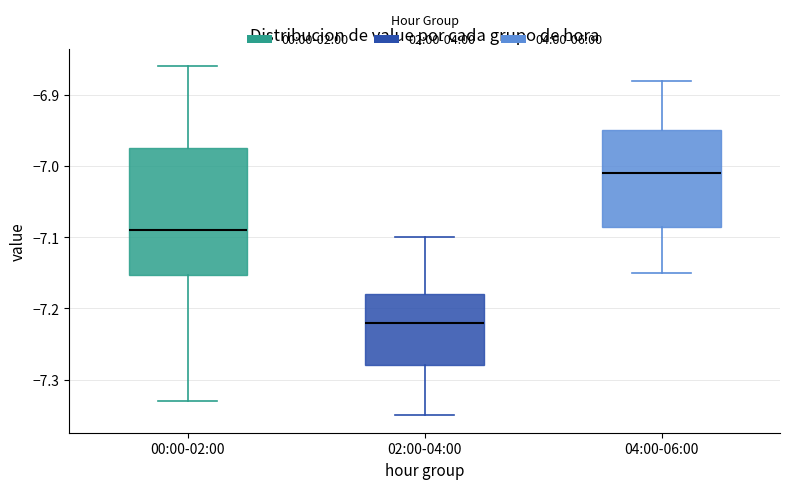

Reading left to right, read every box against the y-axis: the position of its median line, the range the box covers, and the ends of its whiskers. The values are not printed on the chart, so give them approximately, as read against the axis.

00:00-02:00: median -7.09, box -7.15 to -6.97, whiskers -7.33 to -6.86
02:00-04:00: median -7.22, box -7.28 to -7.18, whiskers -7.35 to -7.10
04:00-06:00: median -7.01, box -7.08 to -6.95, whiskers -7.15 to -6.88